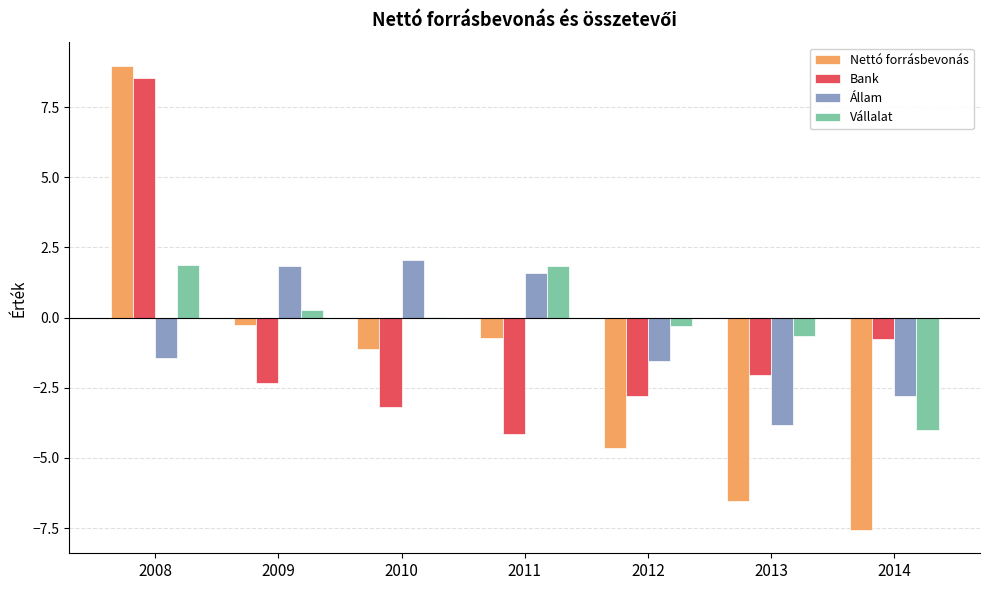

What value does the Nettó forrásbevonás series have at 2012?

-4.7